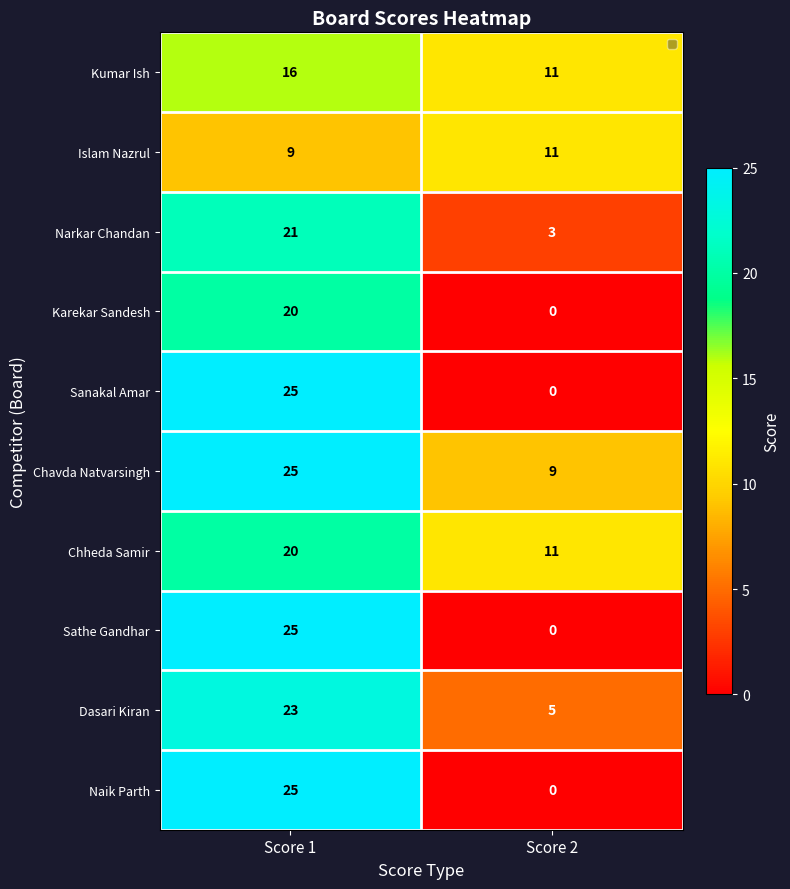

At which label is Kumar Ish closest to 13?

Score 2